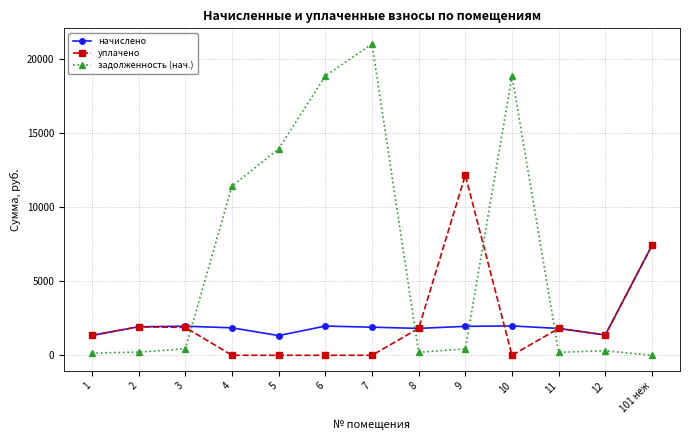

The value of задолженность (нач.) at 11 is 204.2. True or false?

True